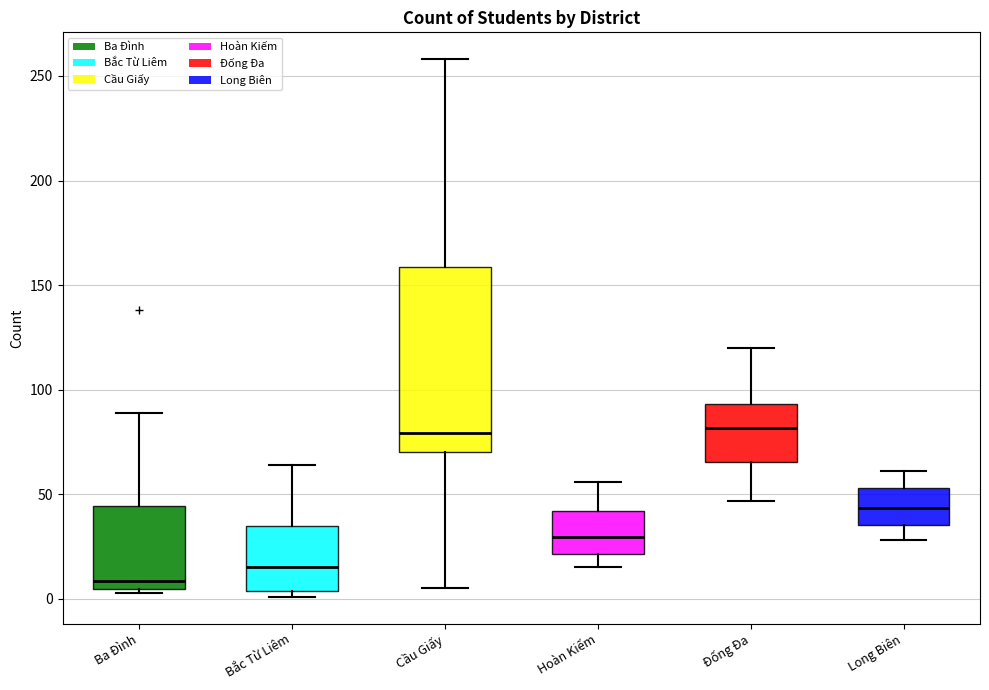

Where is the upper edge of the box for Hoàn Kiếm on the y-axis? The values are not printed on the chart, so give them approximately, as read against the axis.

40